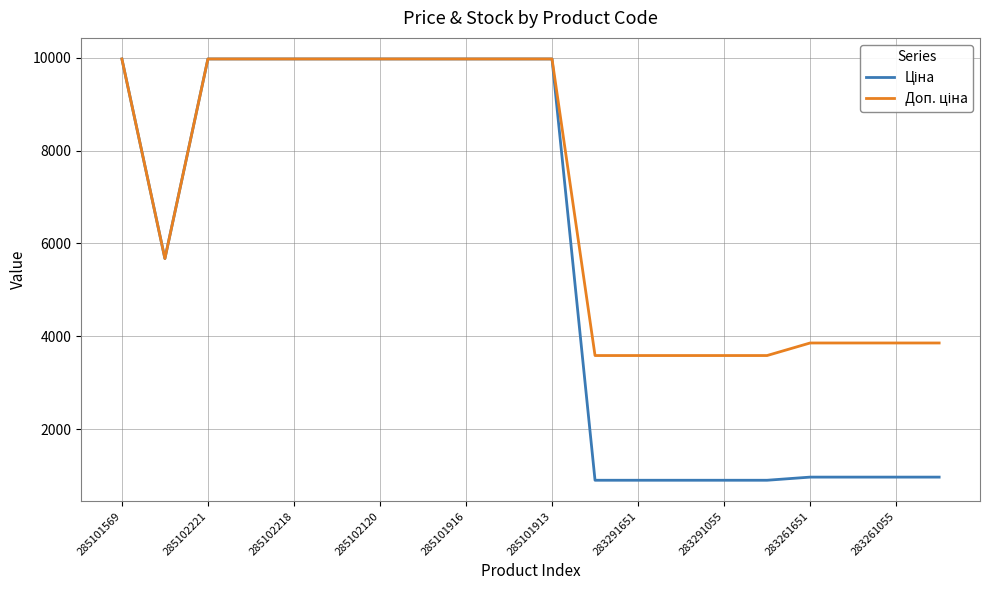

What is the maximum value shown in the chart?

9975.0